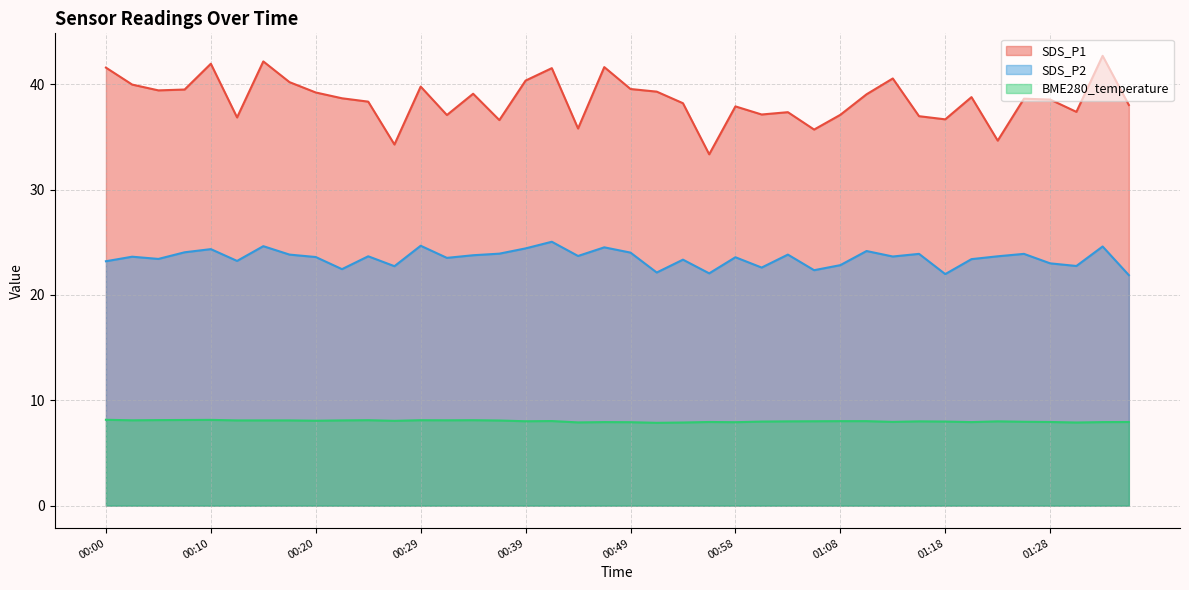

What is the highest value of the BME280_temperature series?

8.2